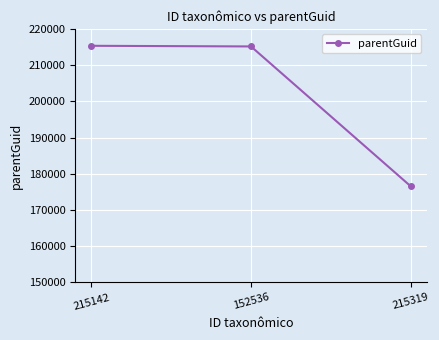

What is the sum of all values?

607006